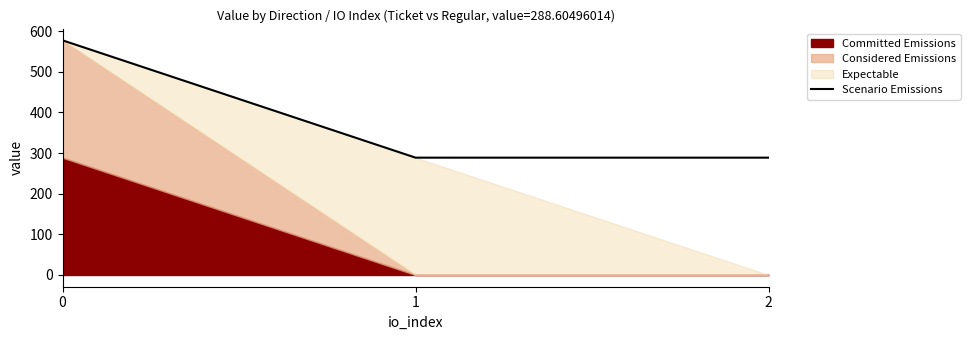

List the labels in order of value, smallest first.

1, 2, 0